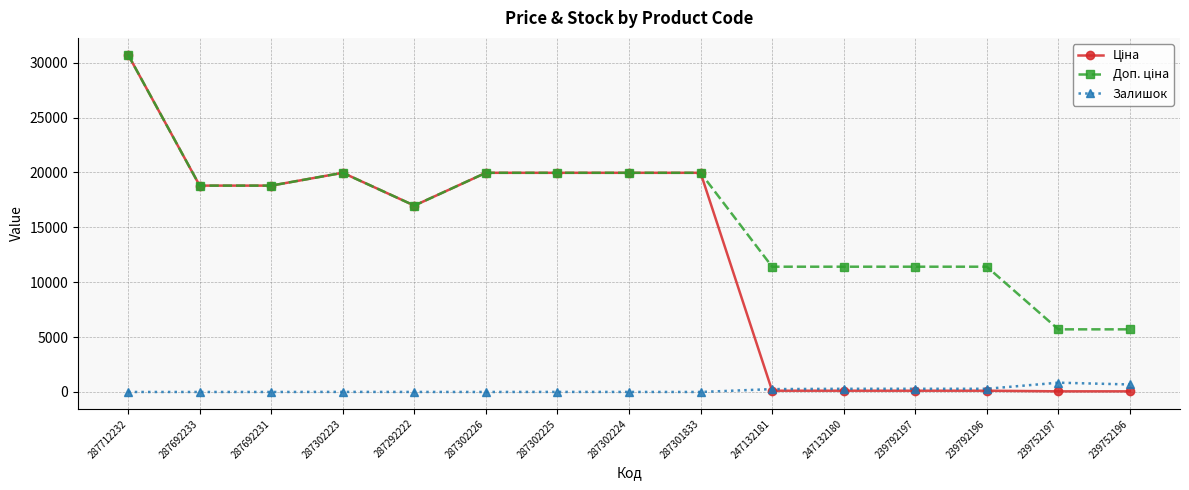

What is the sum of the Залишок values at 287302225 and 287712232?

5.0